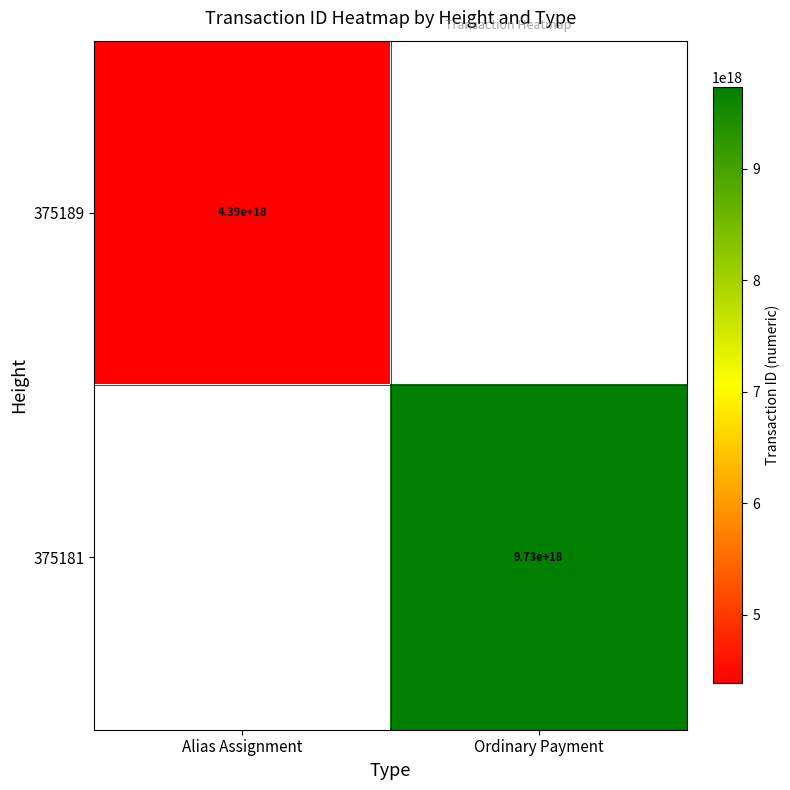

True or false: 375189 has a value of 4390000000000000000 at Alias Assignment.

True